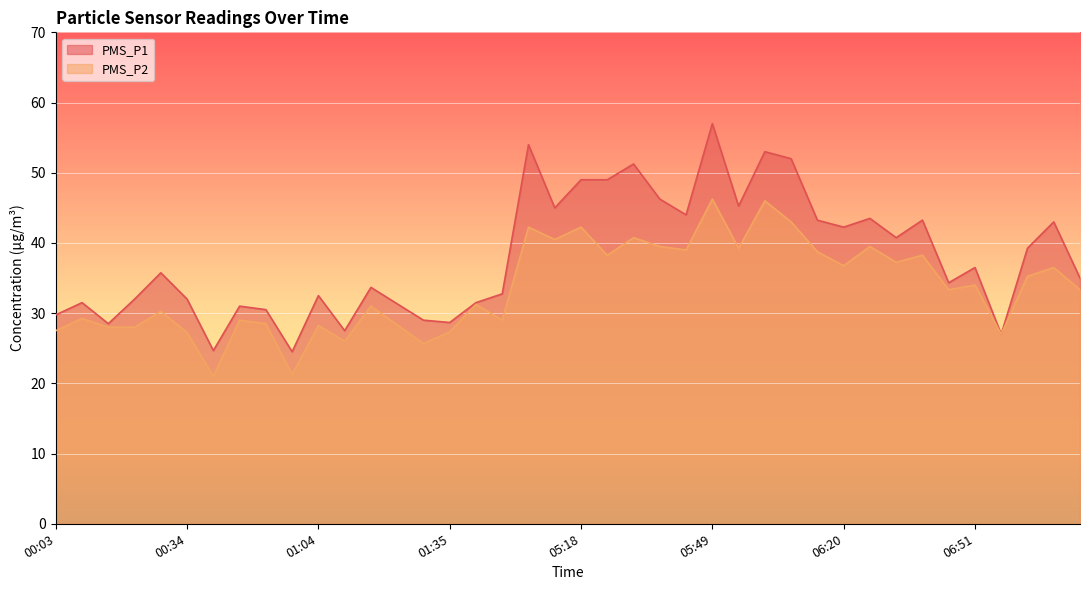

Reading right to left, what are all the values shown in this chart?

PMS_P1: 35.0	43.0	39.2	27.0	36.5	34.3	43.2	40.8	43.5	42.2	43.2	52.0	53.0	45.2	57.0	44.0	46.2	51.2	49.0	49.0	45.0	54.0	32.8	31.5	28.7	29.0	31.3	33.7	27.5	32.5	24.5	30.5	31.0	24.7	32.0	35.8	32.0	28.5	31.5	29.8
PMS_P2: 33.3	36.5	35.2	27.0	34.0	33.3	38.2	37.2	39.5	36.8	38.8	43.0	46.0	39.2	46.2	39.0	39.5	40.8	38.2	42.2	40.5	42.2	29.0	31.2	27.3	25.7	28.3	31.0	26.0	28.2	21.2	28.5	29.0	21.0	27.2	30.2	28.0	28.0	29.2	27.5